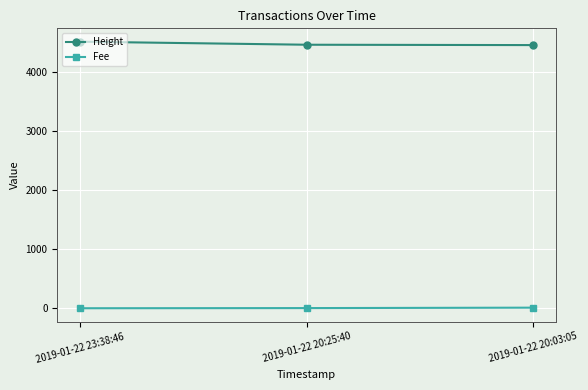

What are all the series names shown in the legend?

Height, Fee